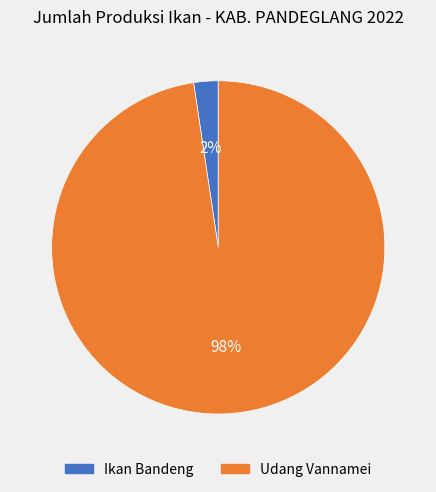

Which category has the smallest portion of the pie?

Ikan Bandeng